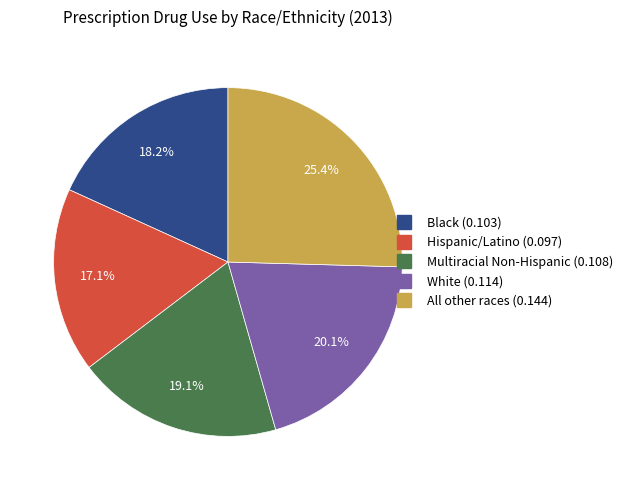

To the nearest percent, what is the average slice percentage?

20%